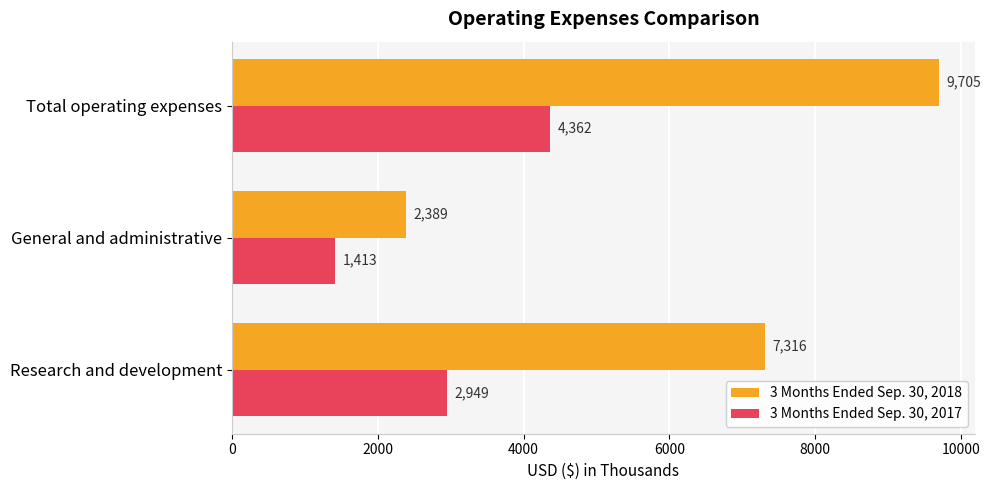

List the series in order of their peak value, highest first.

3 Months Ended Sep. 30, 2018, 3 Months Ended Sep. 30, 2017